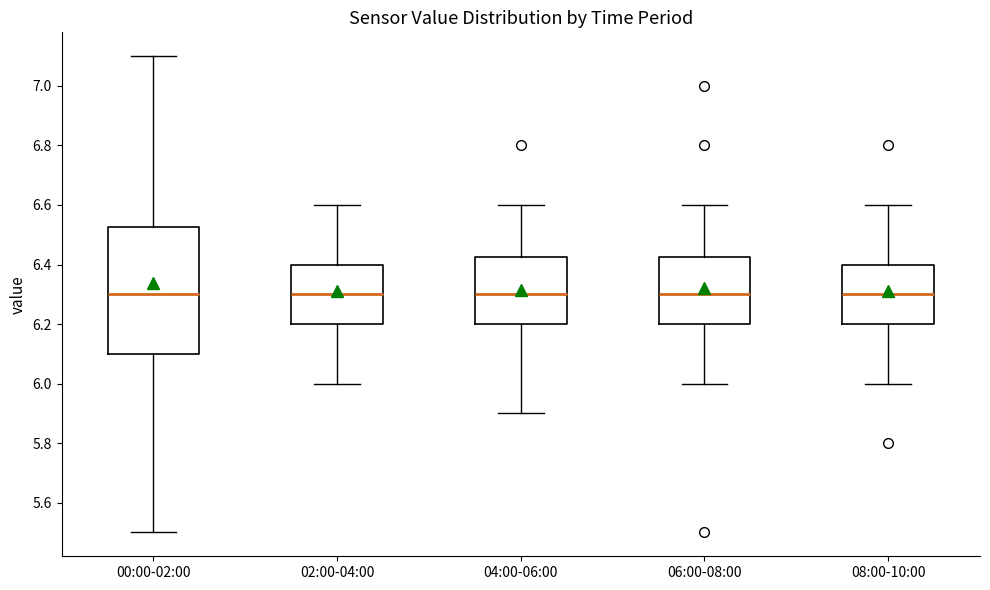

Where does the median line of the box for 06:00-08:00 sit on the y-axis? The values are not printed on the chart, so give them approximately, as read against the axis.

6.30